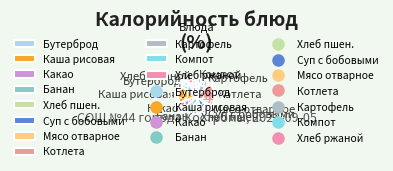

To the nearest percent, what is the combined percentage of Суп с бобовыми and Котлета?

30%